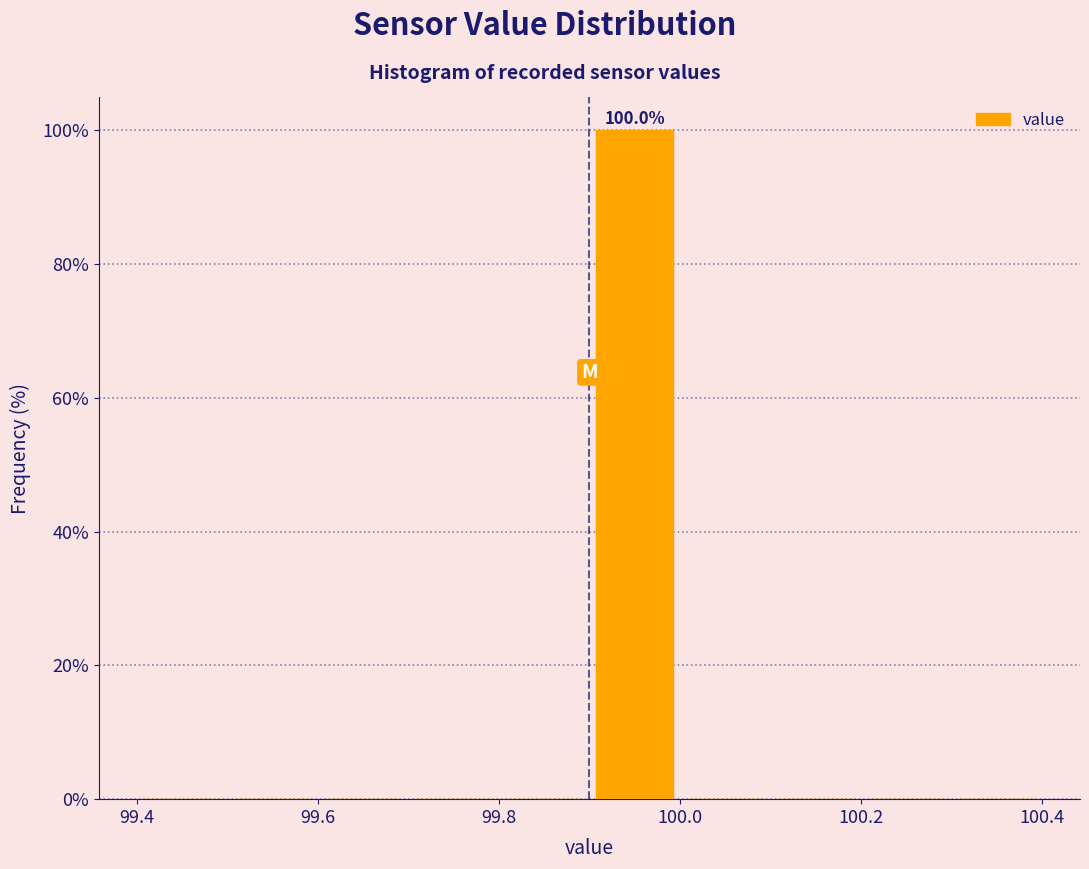

Over which range of the x-axis is the bar tallest?

99.9 to 100.0